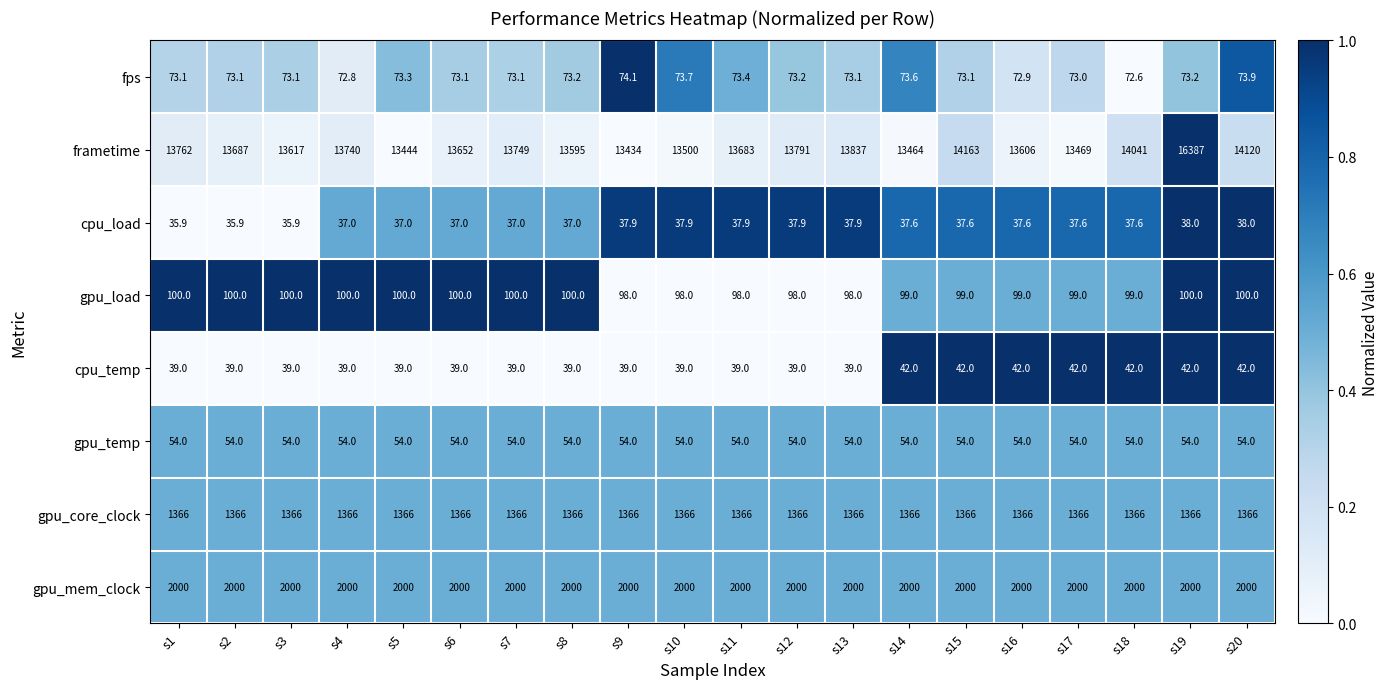

What is the total value across all series at s19?

20060.2